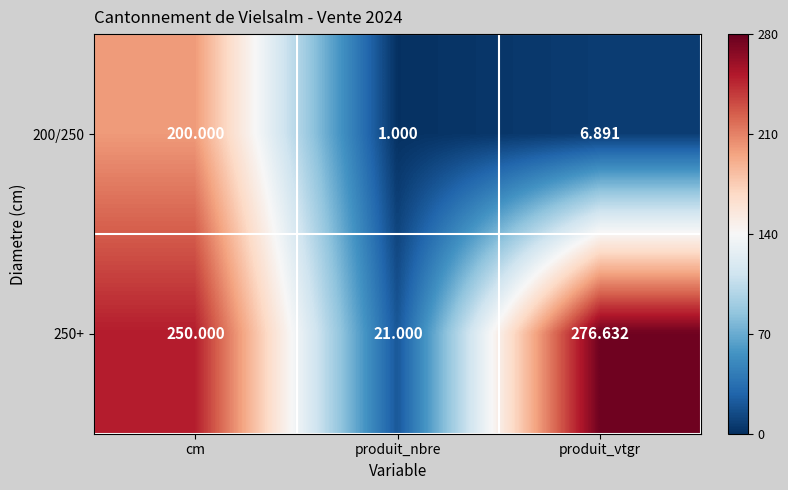

Is the value of 250+ at produit_nbre greater than the value of 200/250 at produit_nbre?

Yes